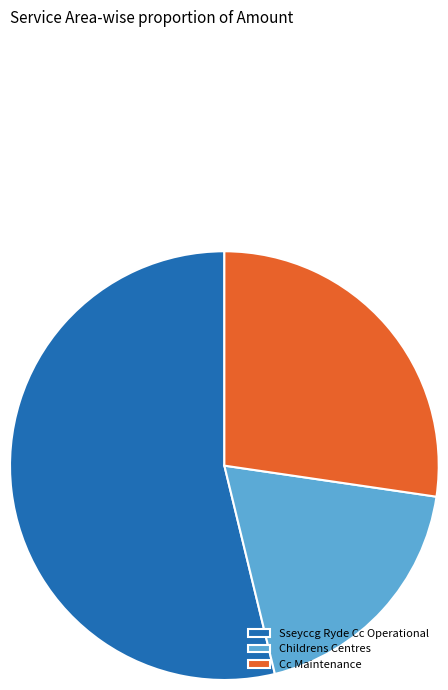

What is the majority slice?

Sseyccg Ryde Cc Operational